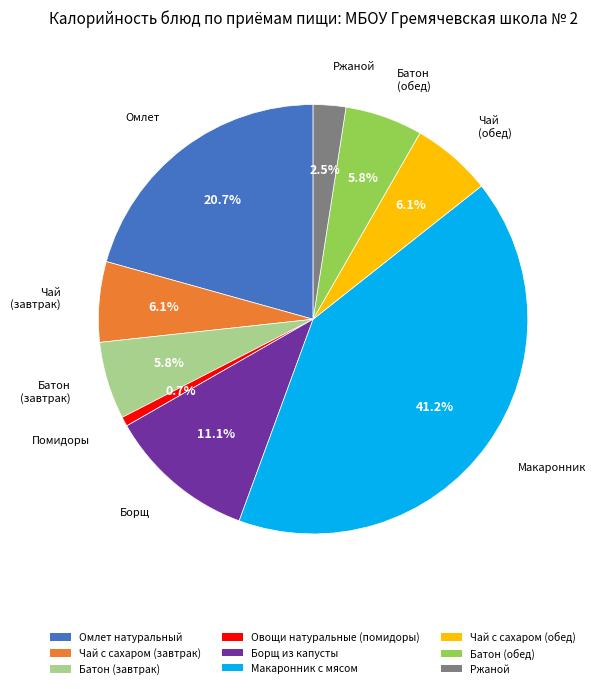

What percentage do Макаронник с мясом and Чай с сахаром (завтрак) together represent?

47.3%